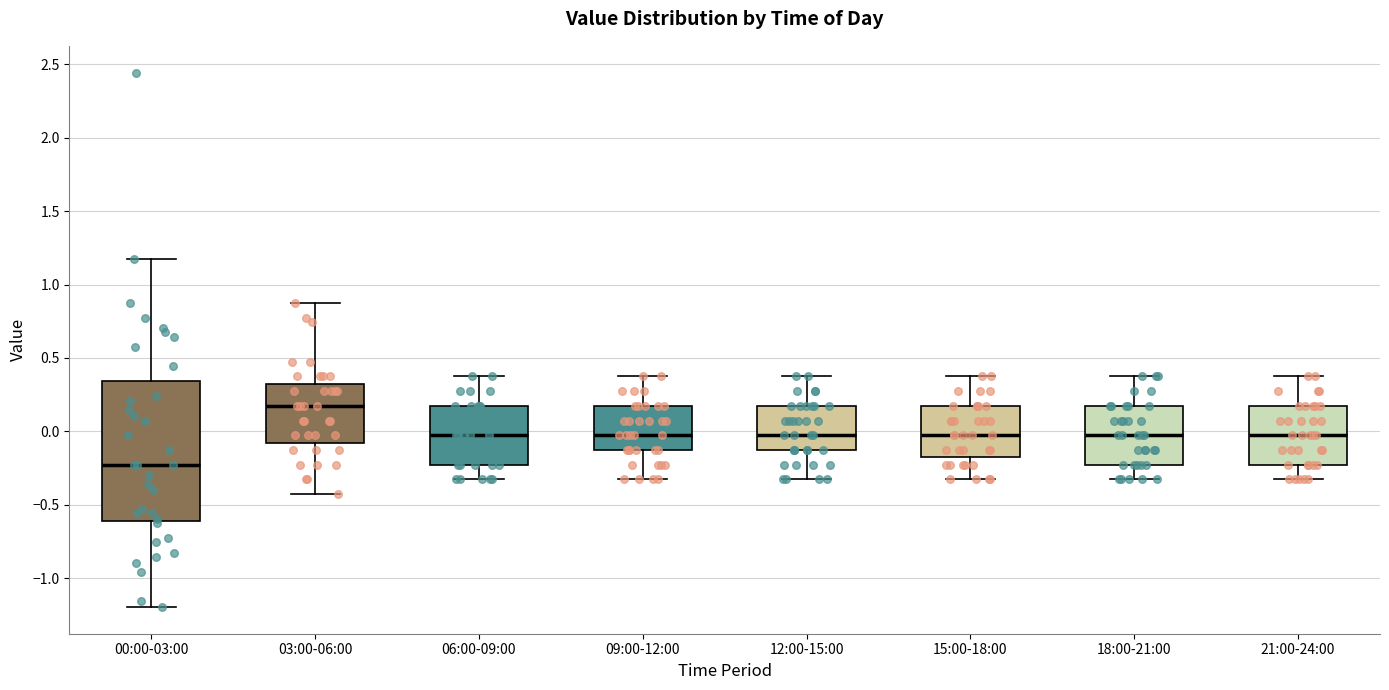

Which box's median line is the lowest?

00:00-03:00